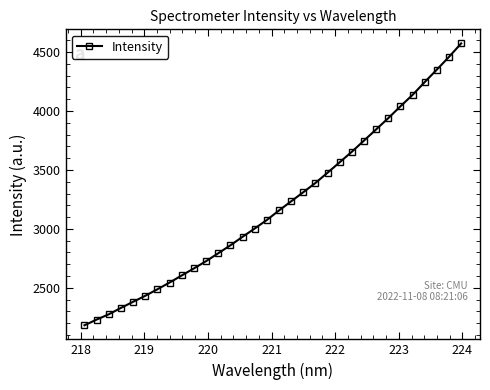

What is the value of the 20th point from the left?

3389.6